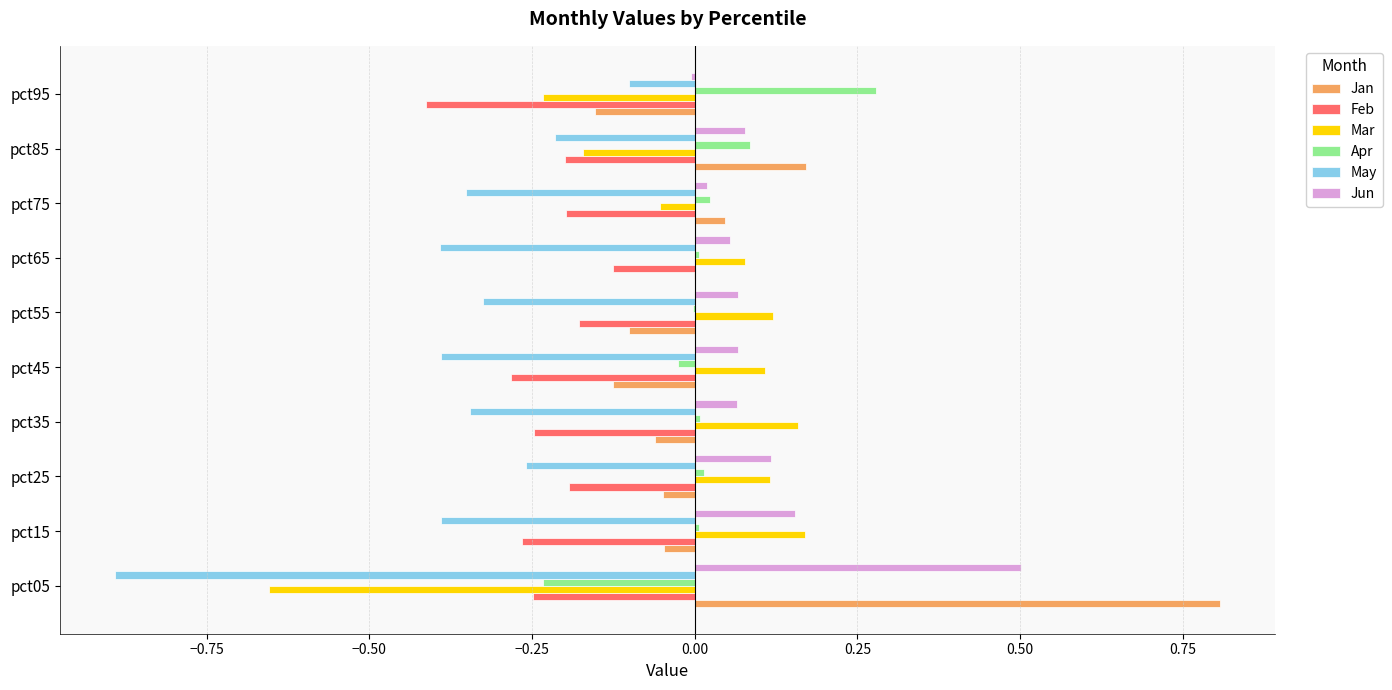

What is the maximum value for Jan?

0.8